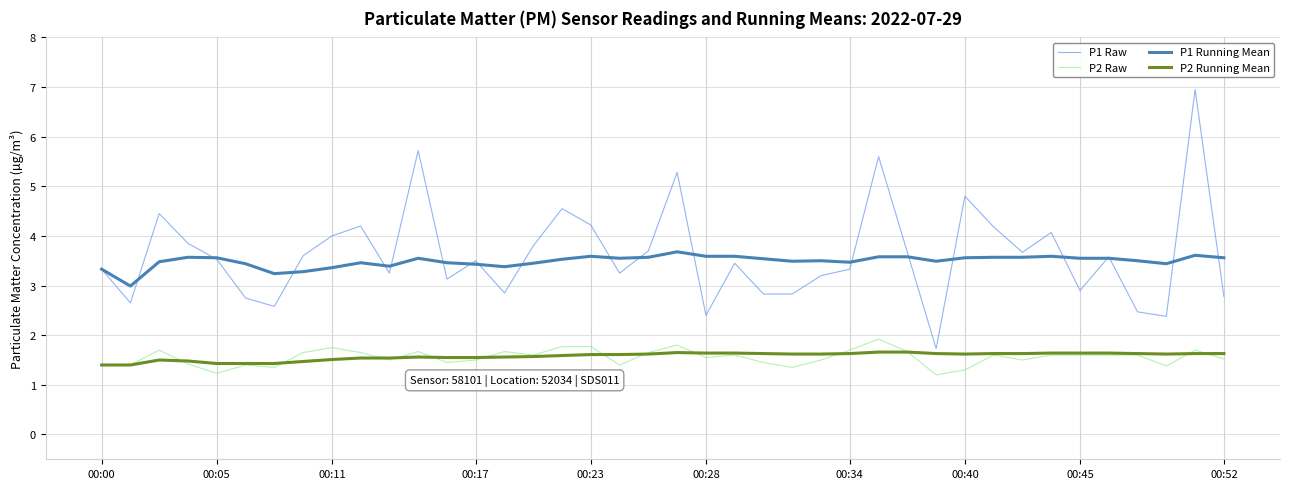

How many lines are shown in the chart?

4